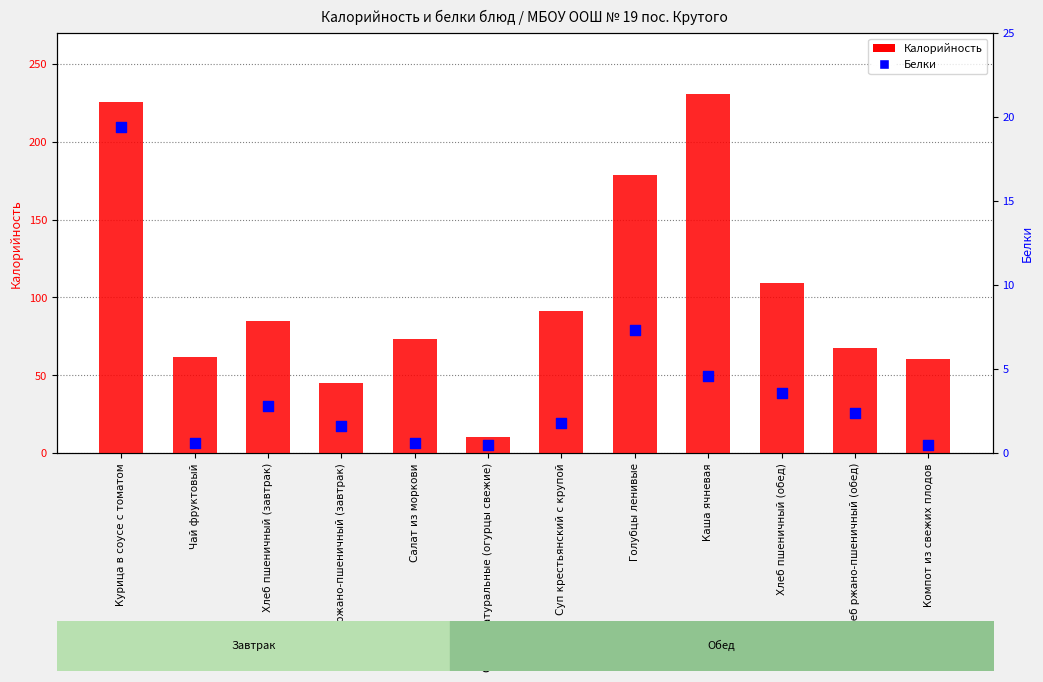

What are all the series names shown in the legend?

Калорийность, Белки